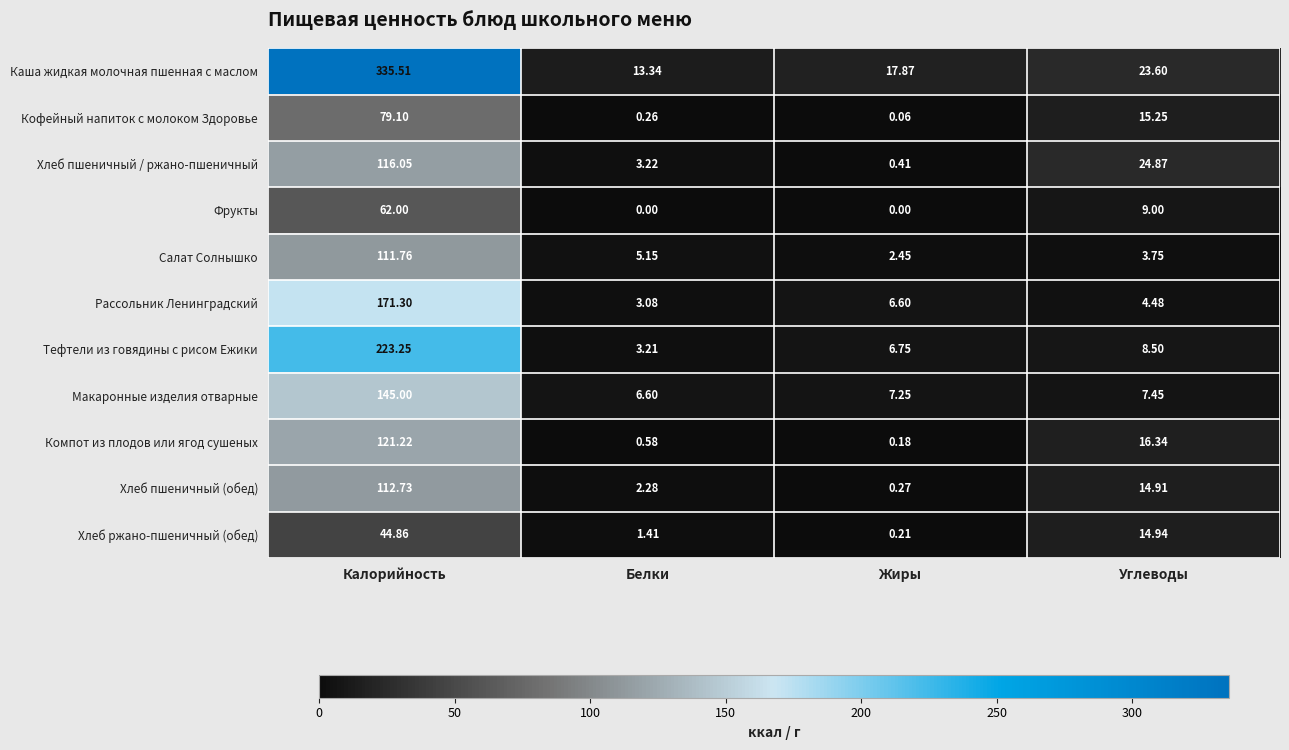

Rank the series at Калорийность from highest to lowest value.

Каша жидкая молочная пшенная с маслом, Тефтели из говядины с рисом Ежики, Рассольник Ленинградский, Макаронные изделия отварные, Компот из плодов или ягод сушеных, Хлеб пшеничный / ржано-пшеничный, Хлеб пшеничный (обед), Салат Солнышко, Кофейный напиток с молоком Здоровье, Фрукты, Хлеб ржано-пшеничный (обед)